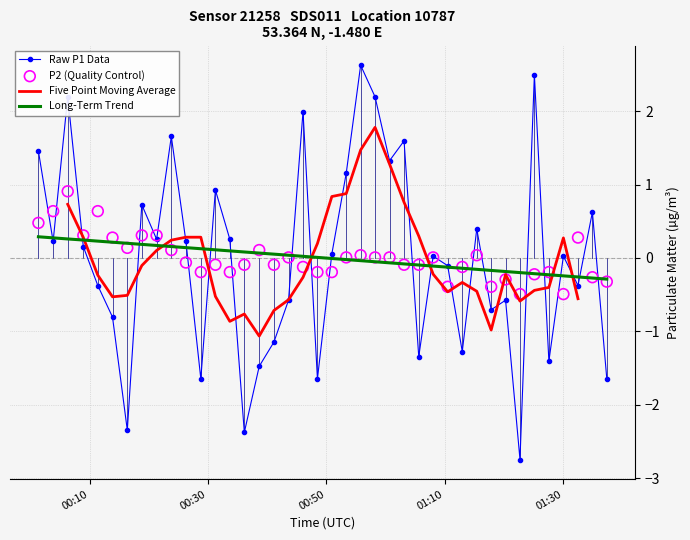

What is the highest value of the Raw P1 Data series?

2.6